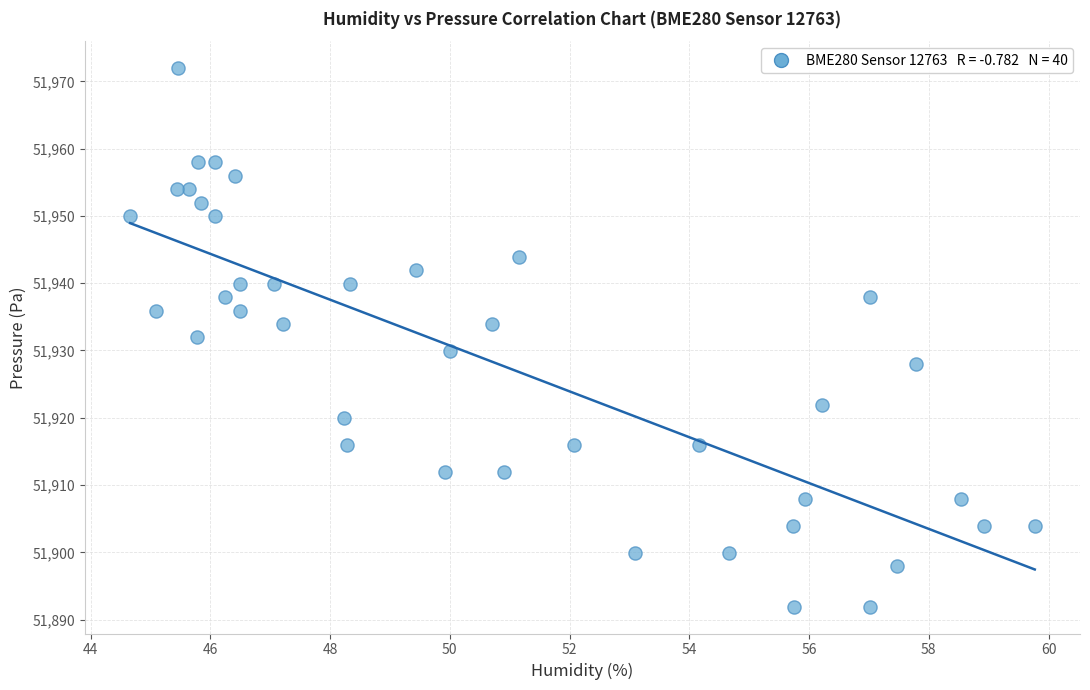

What is the range of Y values (max minus min)?

80.0